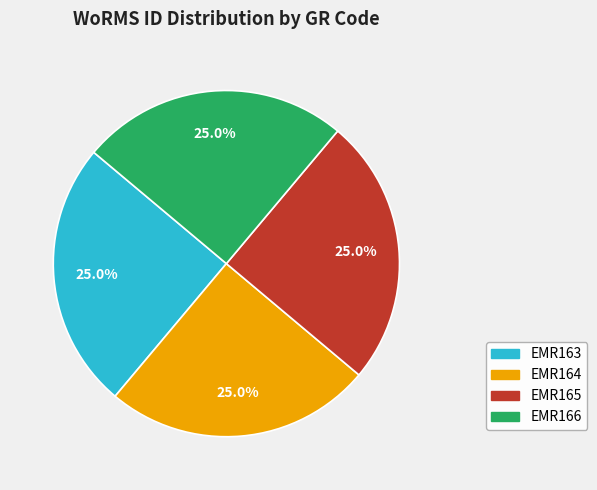

Does any single category account for the majority?

No